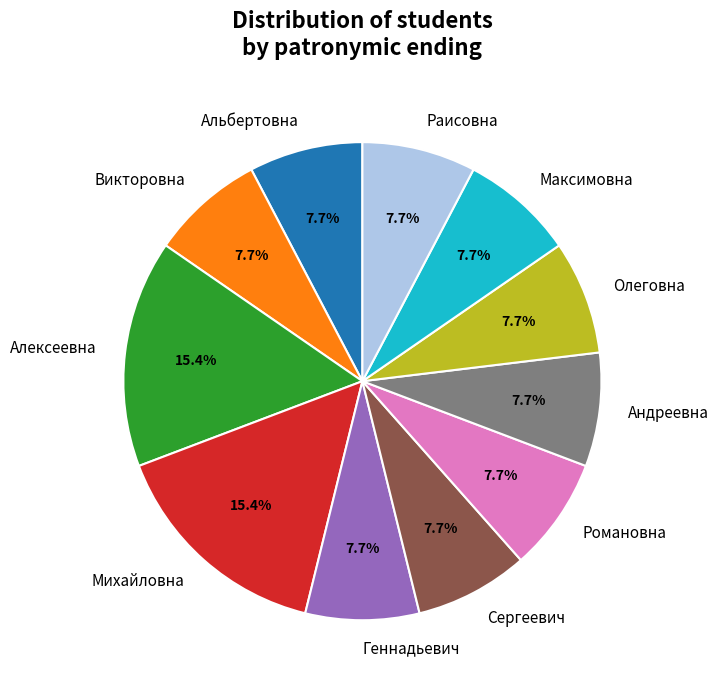

Does Викторовна account for over 50% of the chart?

No